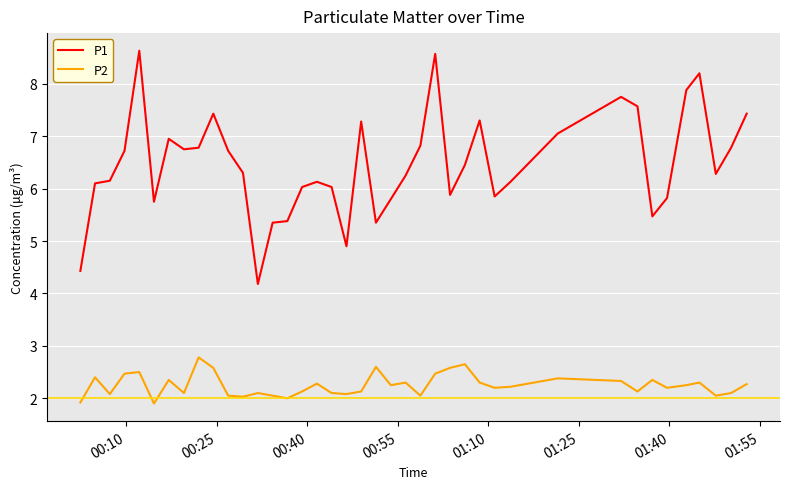

True or false: P2 and P1 intersect in this chart.

False